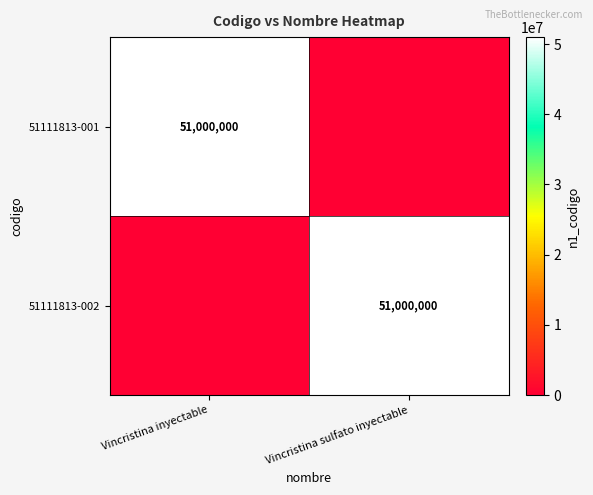

The value of 51111813-002 at Vincristina sulfato inyectable is 51000000. True or false?

True